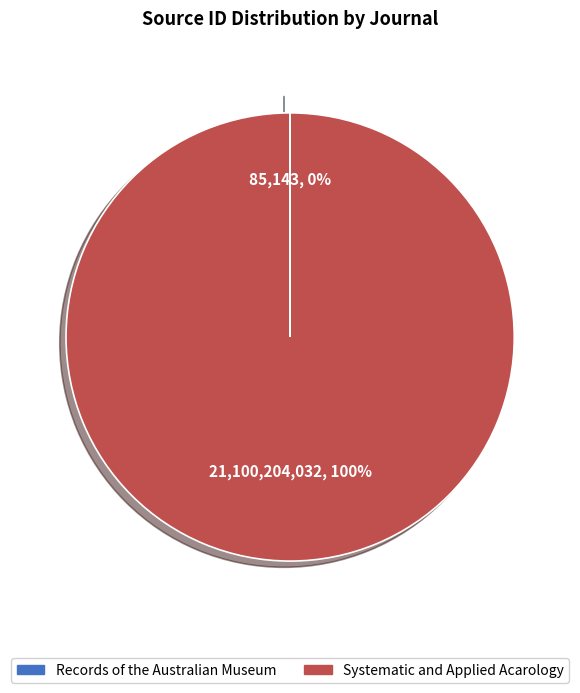

Does Systematic and Applied Acarology represent more than half of the total?

Yes